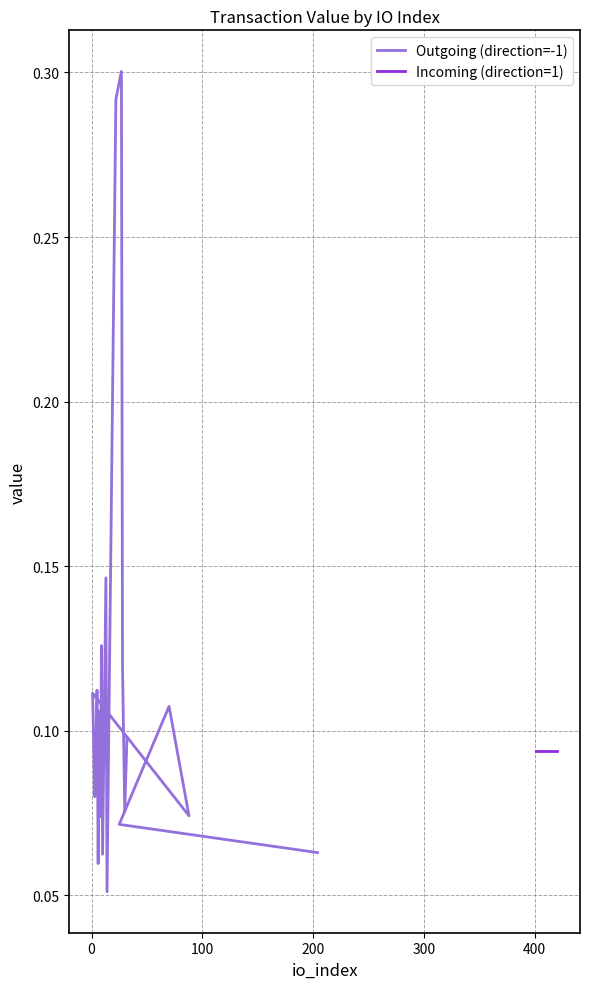

At how many categories does at least one series exceed 0?

20